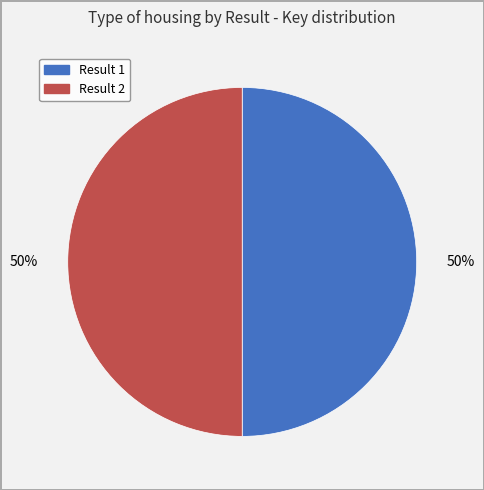

Count the number of slices in the pie.

2